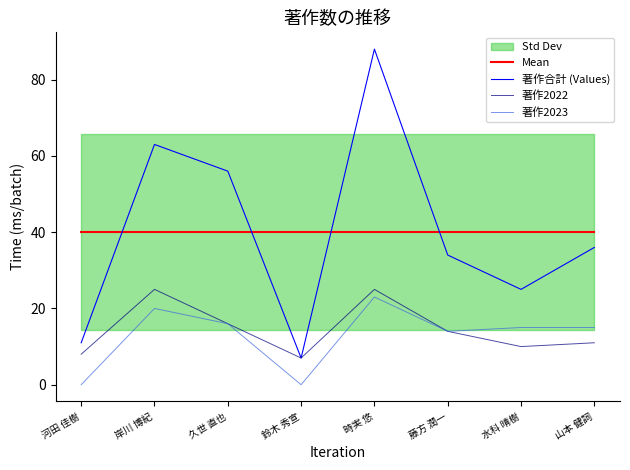

What is the total value across all series at 山本 健詞?

102